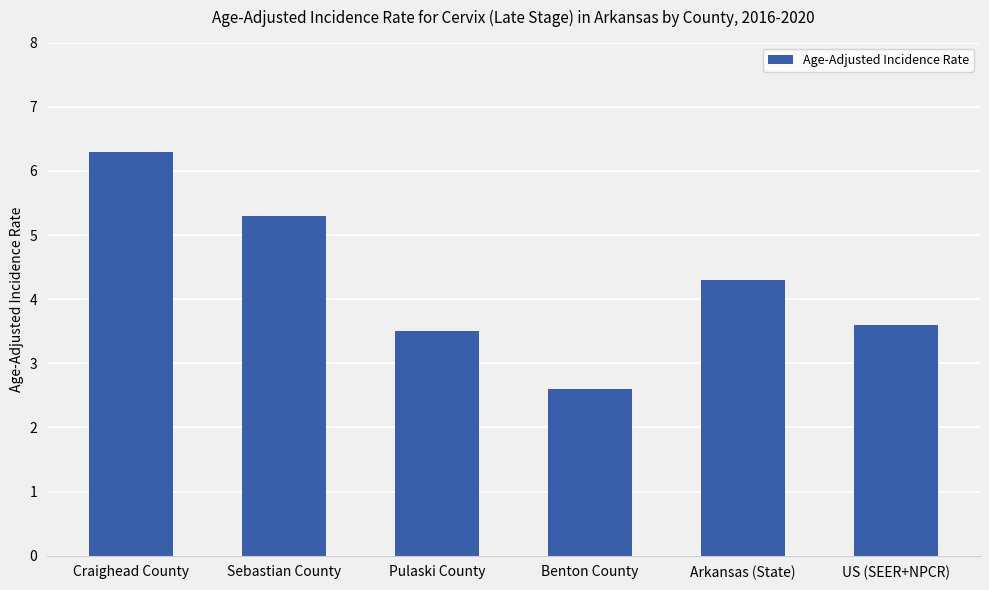

What is the average value?

4.3